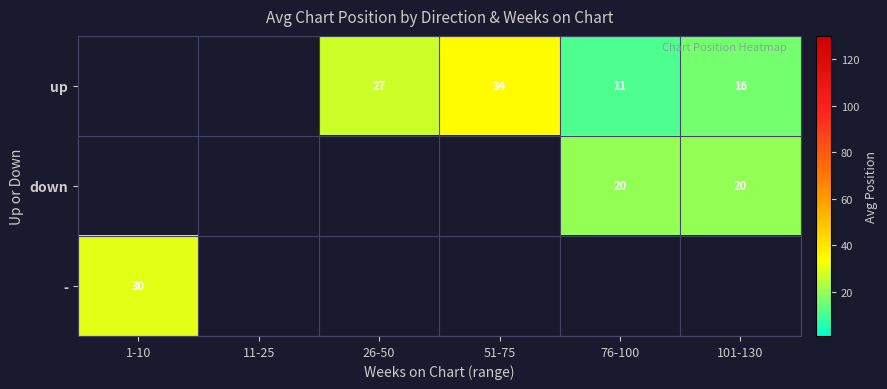

True or false: down has a value of 29.8 at 101-130.

False